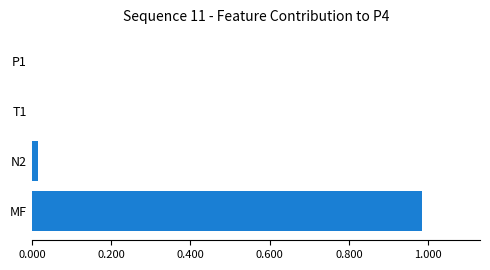

True or false: the data shows 0.0 at T1.

True